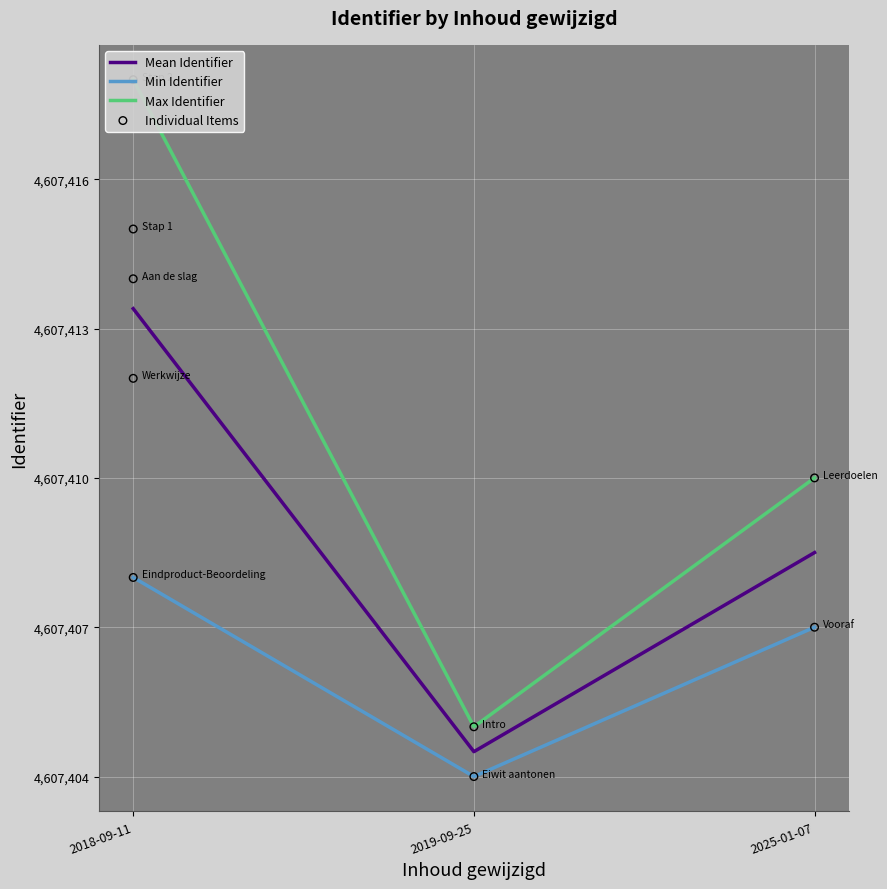

What is the ratio of the value at Stap 2 to the value at Eiwit aantonen?

1.0